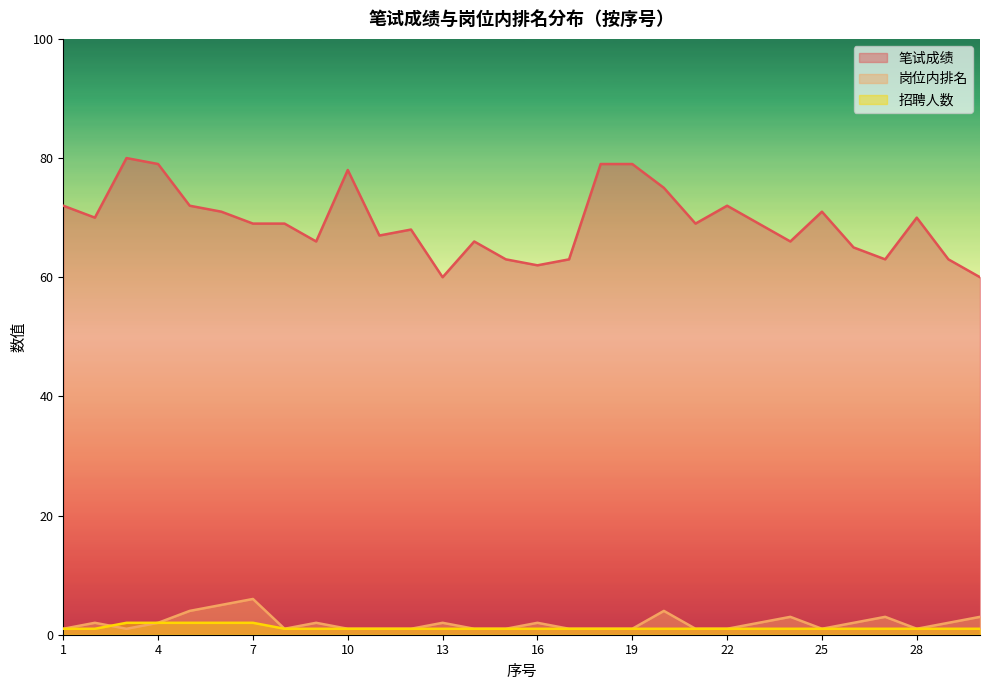

What is the difference between the maximum and second lowest values in the 招聘人数 series?

1